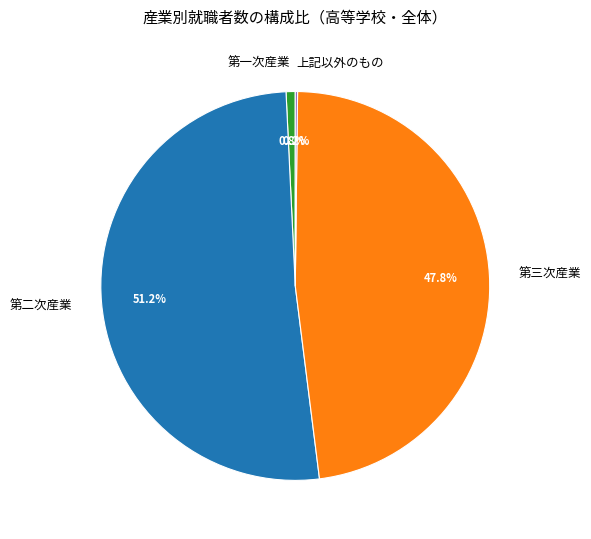

What percentage is NOT represented by 第一次産業?

99.2%